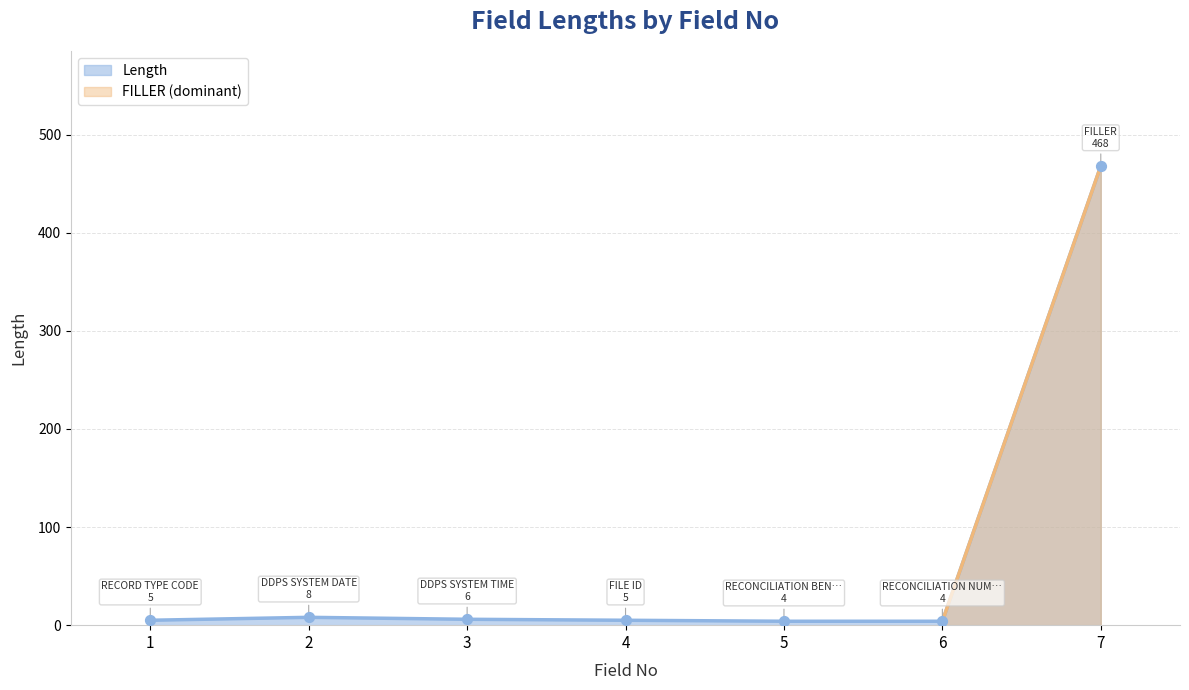

Approximately how many times larger is the value at 1 compared to 6?

1.2